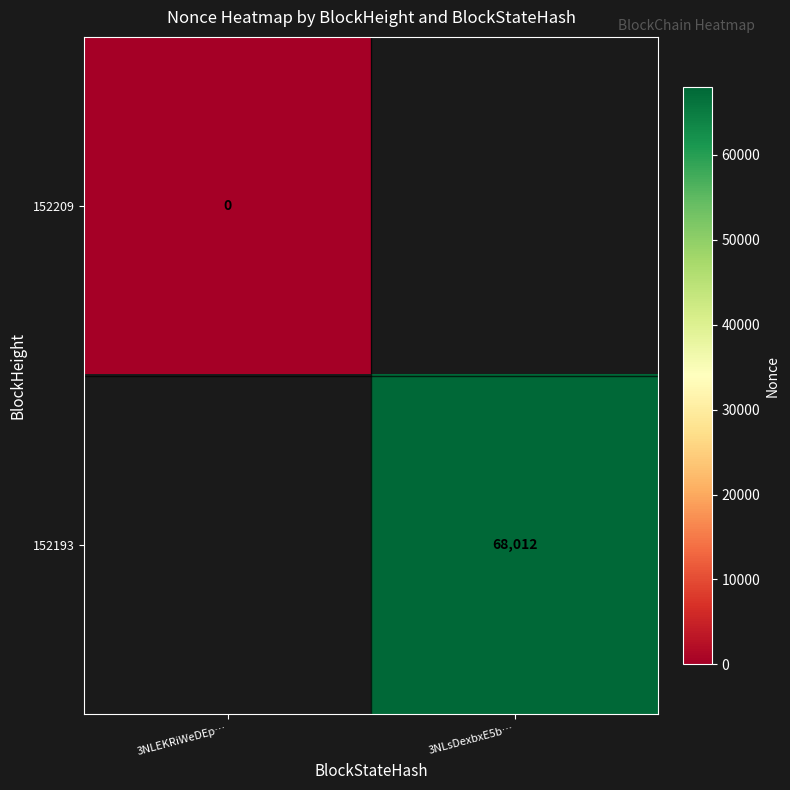

Is it true that 152193 equals 68012 at 3NLsDexbxE5b…?

True